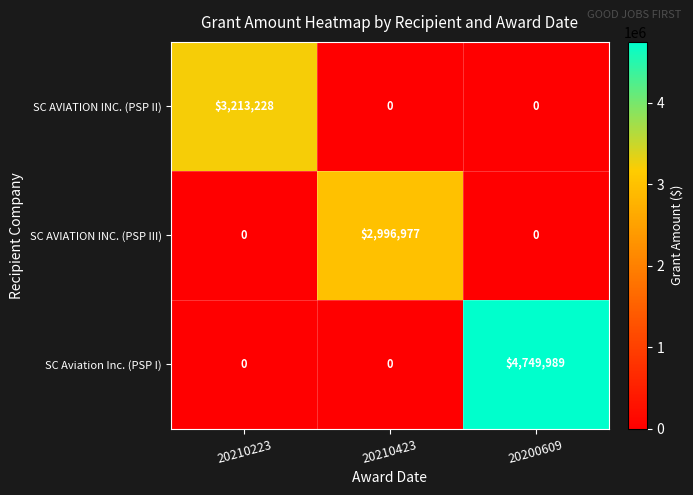

At which category is the sum across all series the highest?

20200609